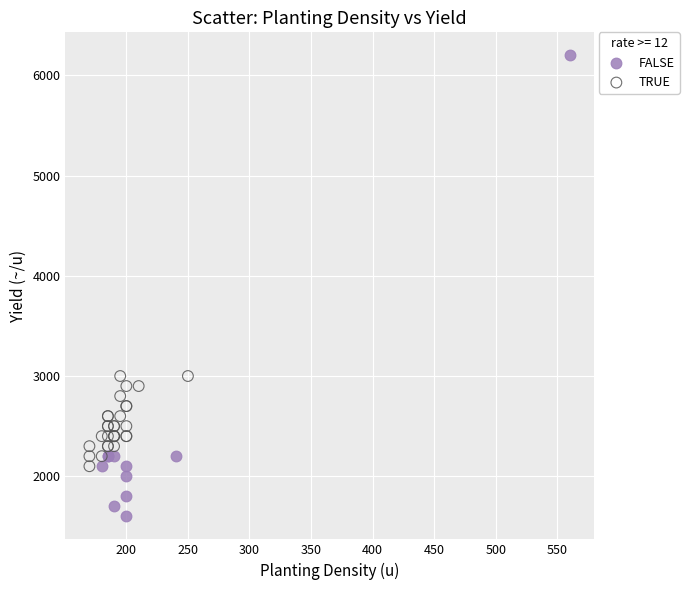

Which series has the widest spread of Y values?

FALSE